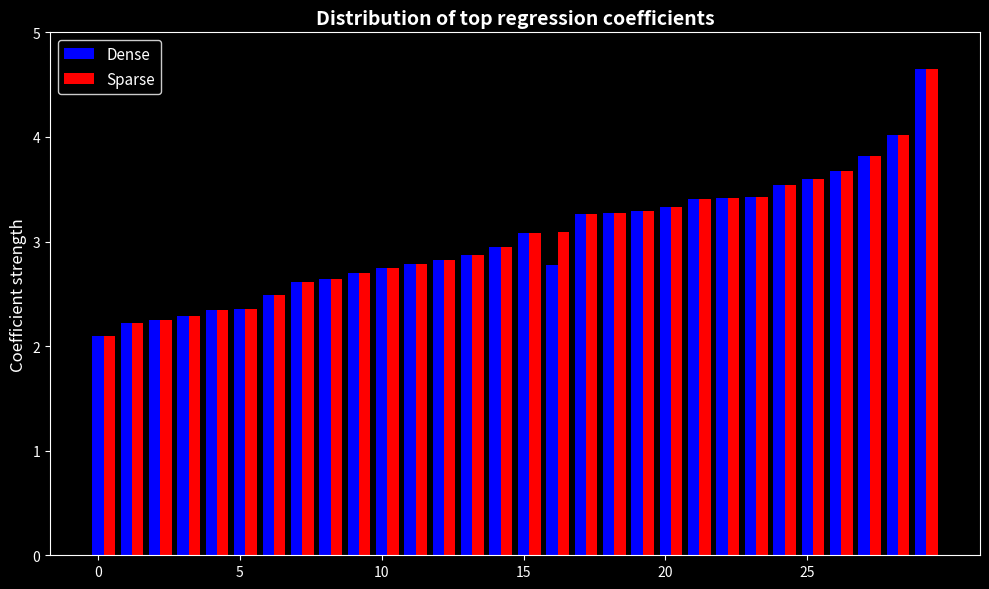

What is the average value of the Sparse series?

3.0